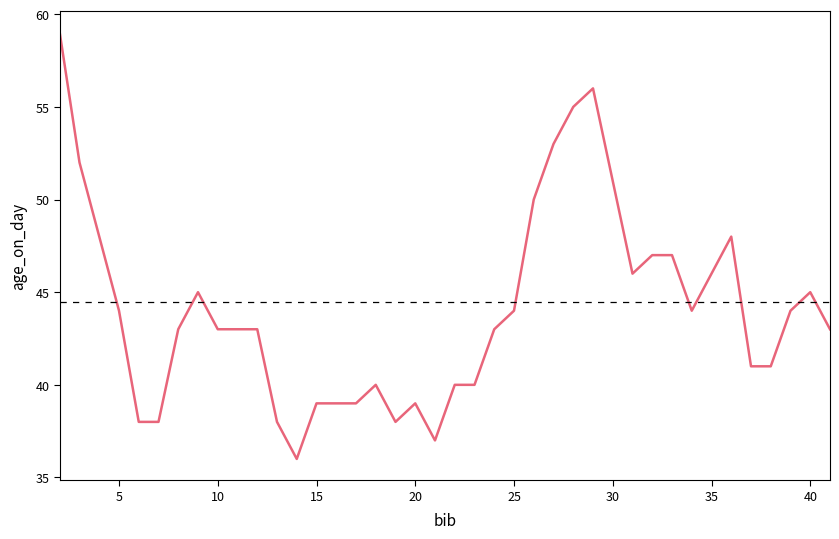

What is the greatest value displayed?

59